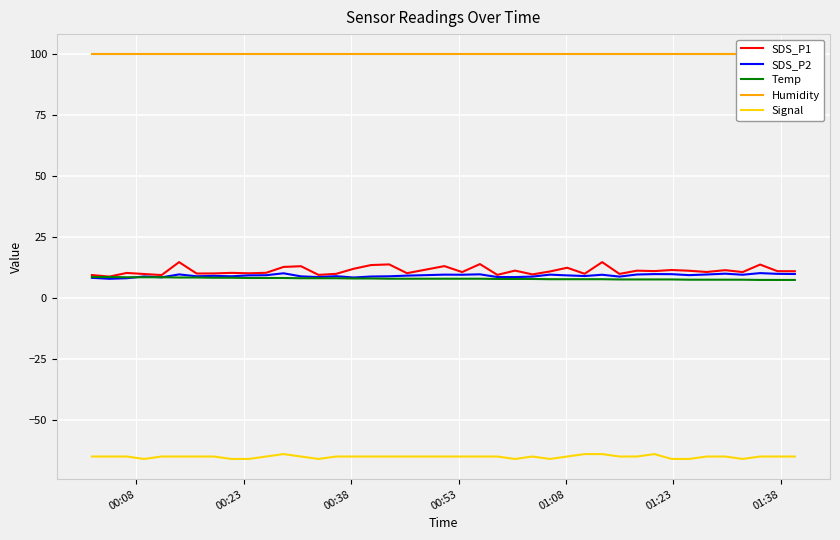

What is the minimum value for Signal?

-66.0